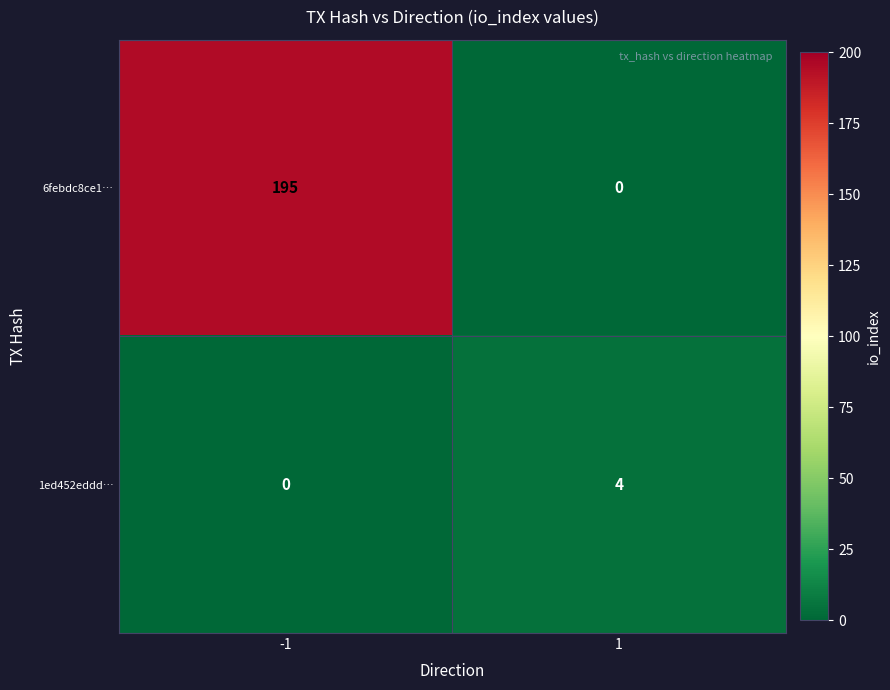

Which series has the largest range (max minus min)?

6febdc8ce1…